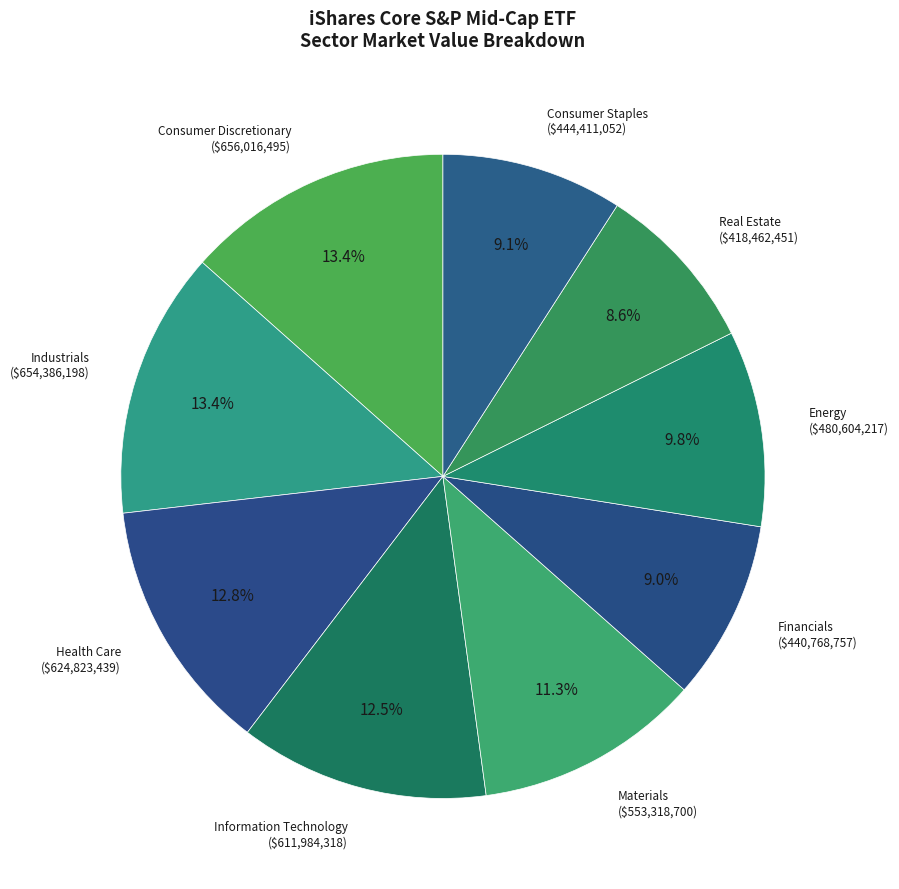

How many segments does this pie chart have?

9